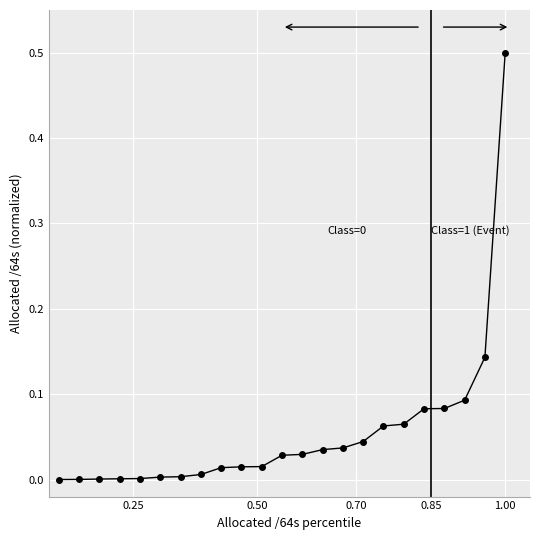

How many lines are shown in the chart?

1